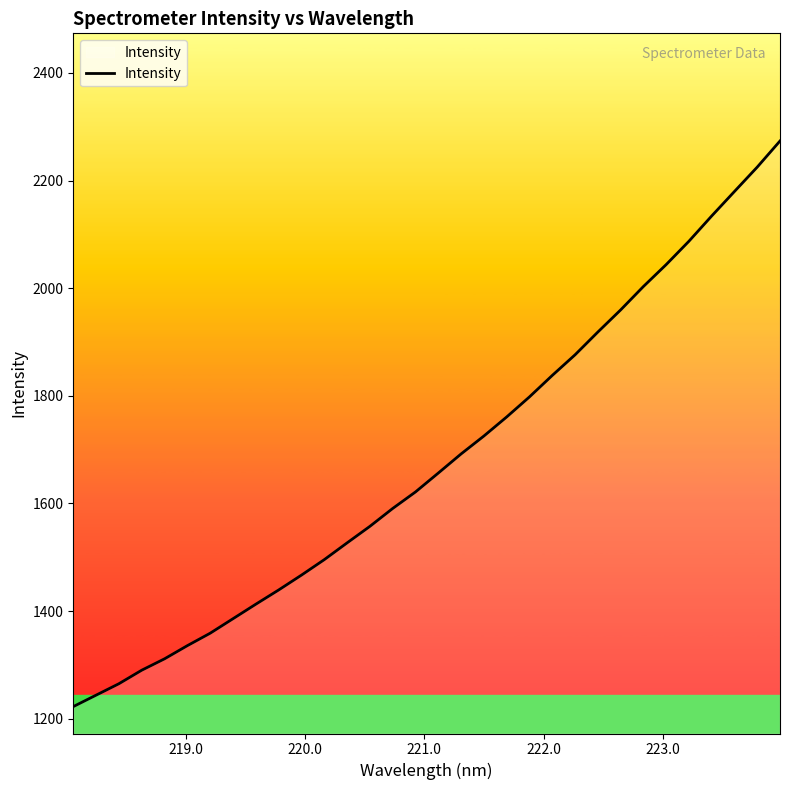

How many lines are shown in the chart?

1